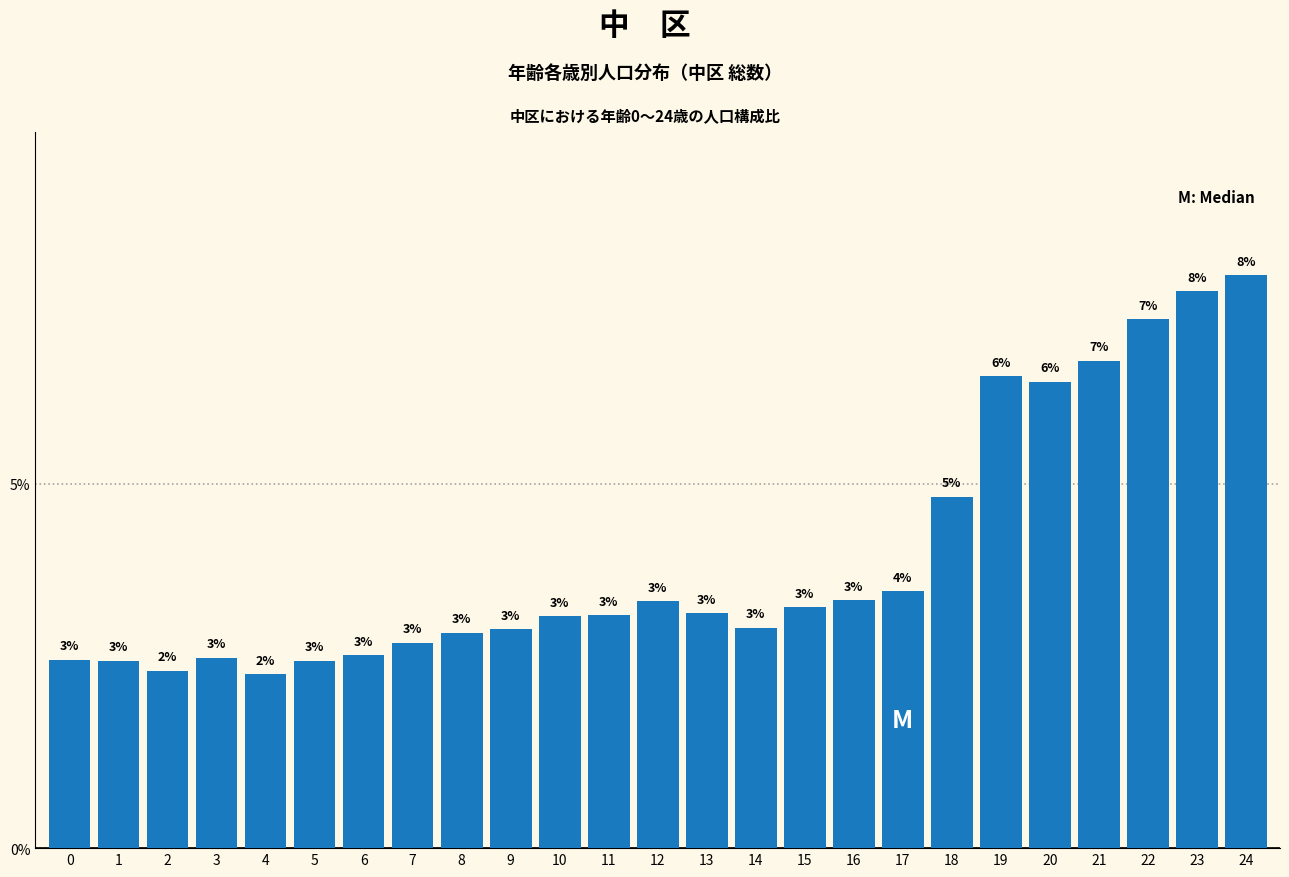

What is the value of the 15th bar from the left?

3.0